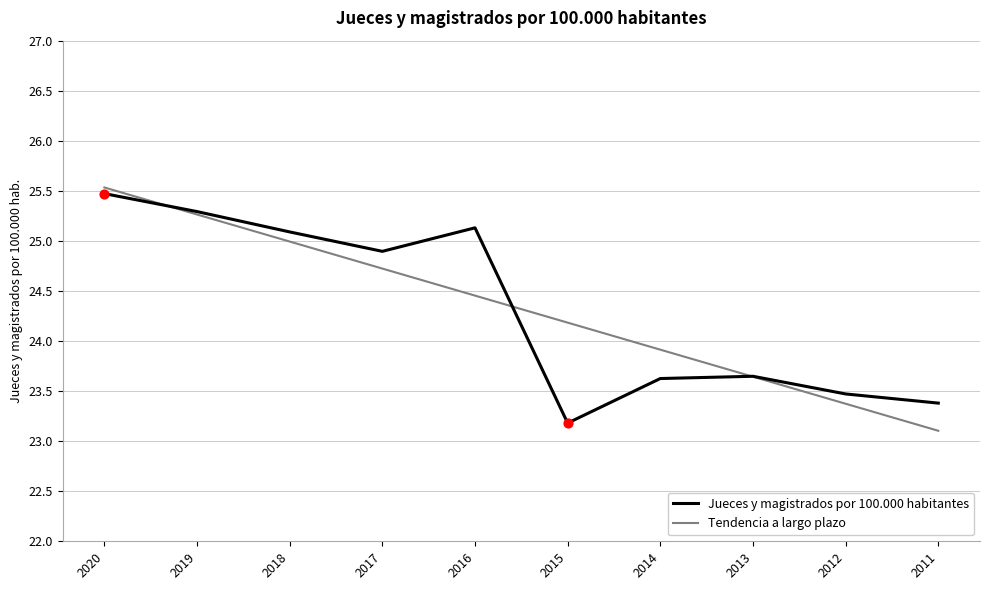

At which category is the sum across all series the highest?

2020